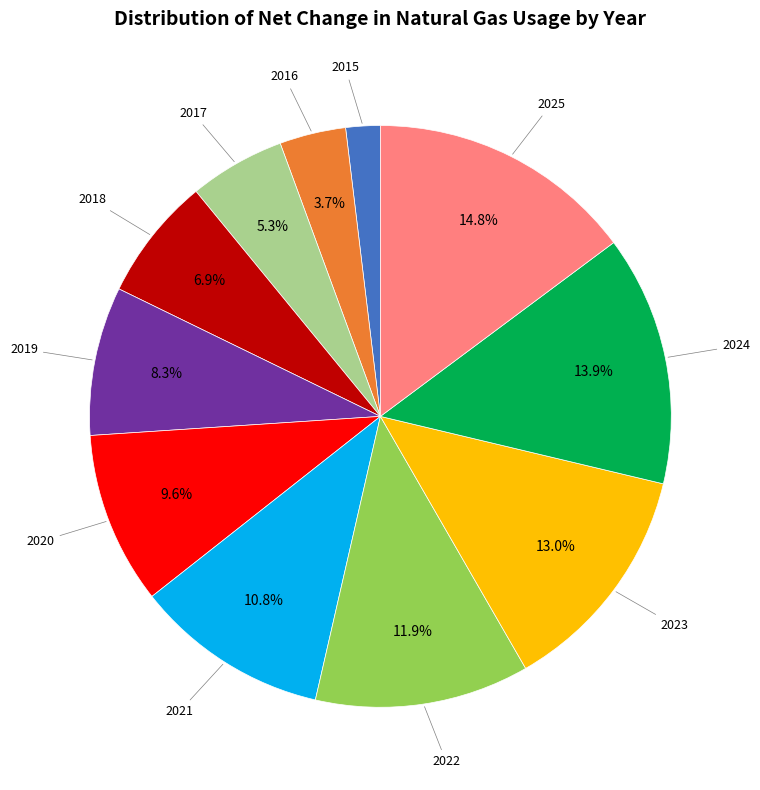

Is there any slice that represents more than half of the pie?

No